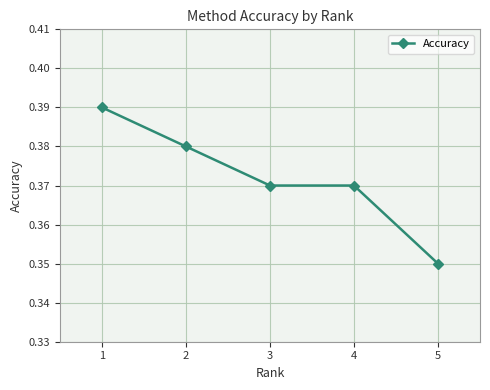

True or false: the data shows 0.6 at 3.

False